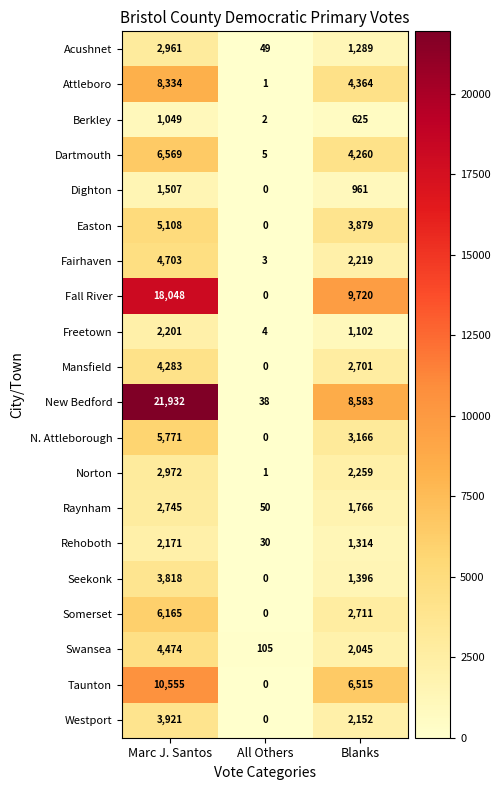

Which series changed the most between All Others and Blanks?

Fall River